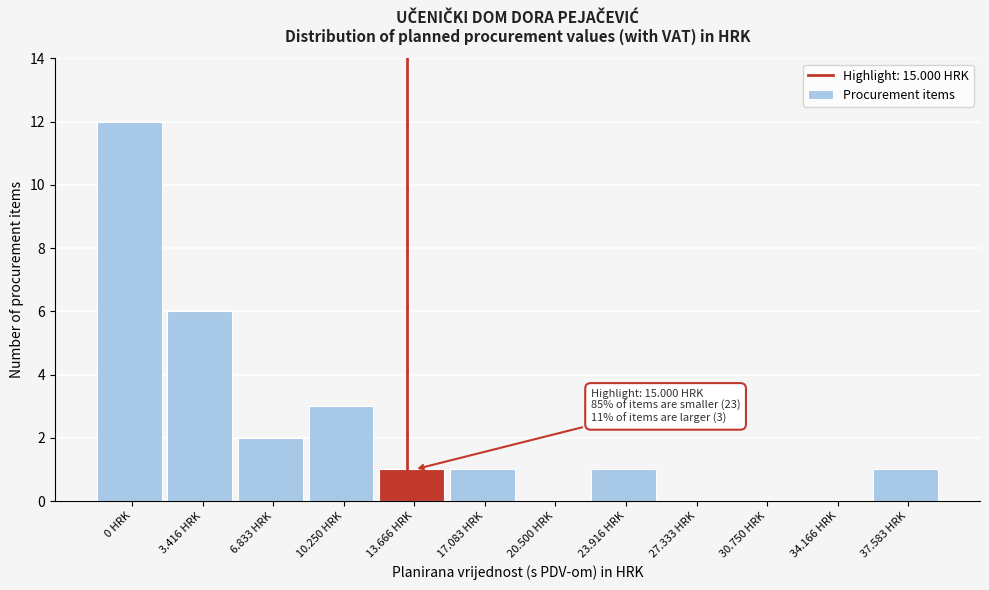

Reading left to right, list all the values displayed in this chart.

0 HRK=12	3.416 HRK=6	6.833 HRK=2	10.250 HRK=3	13.666 HRK=1	17.083 HRK=1	20.500 HRK=0	23.916 HRK=1	27.333 HRK=0	30.750 HRK=0	34.166 HRK=0	37.583 HRK=1